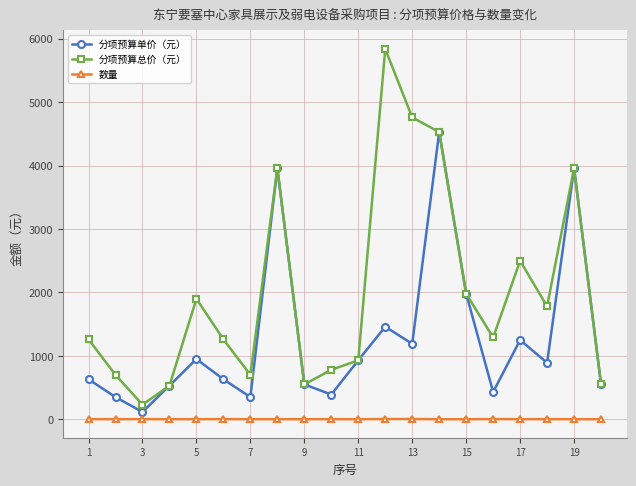

Which series has the largest range (max minus min)?

分项预算总价（元）